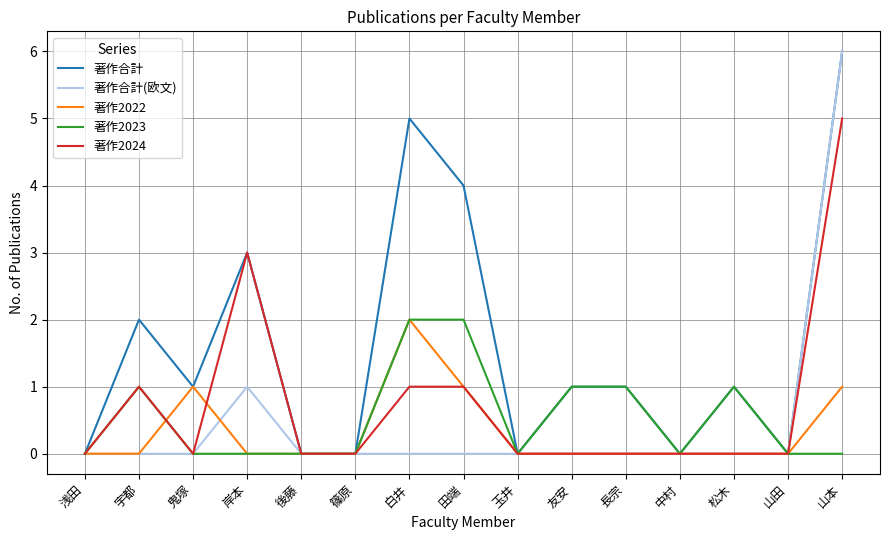

What value does the 著作2024 series have at 岸本?

3